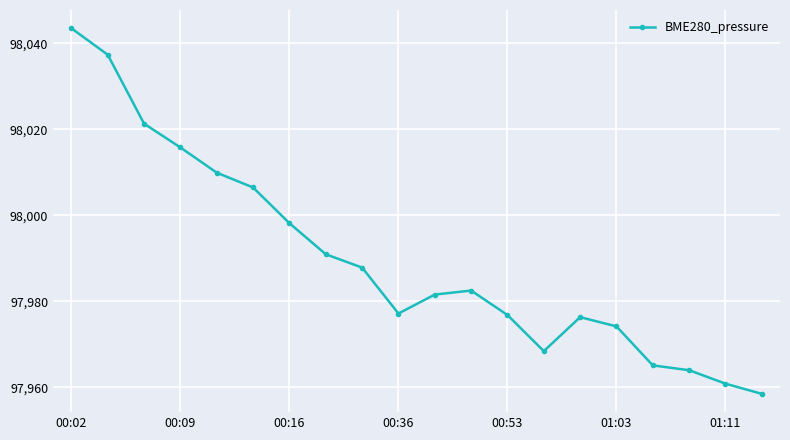

What is the difference between the maximum and minimum values?

85.0